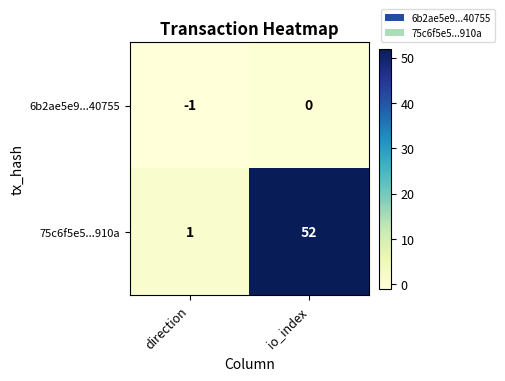

Which series has the largest total across all categories?

75c6f5e5...910a